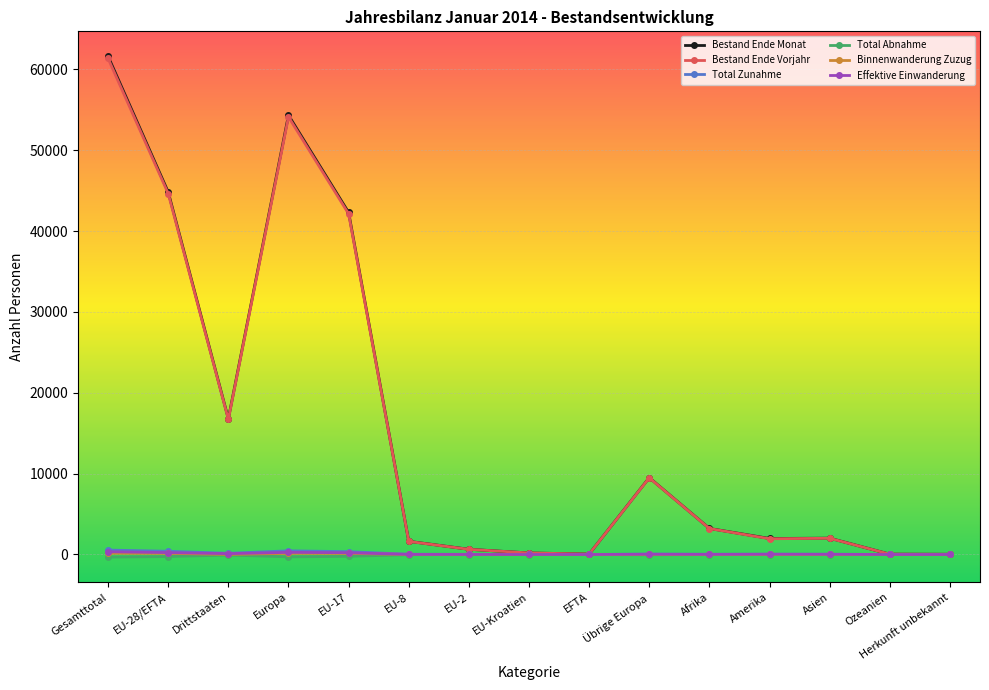

How many series are shown in this chart?

6